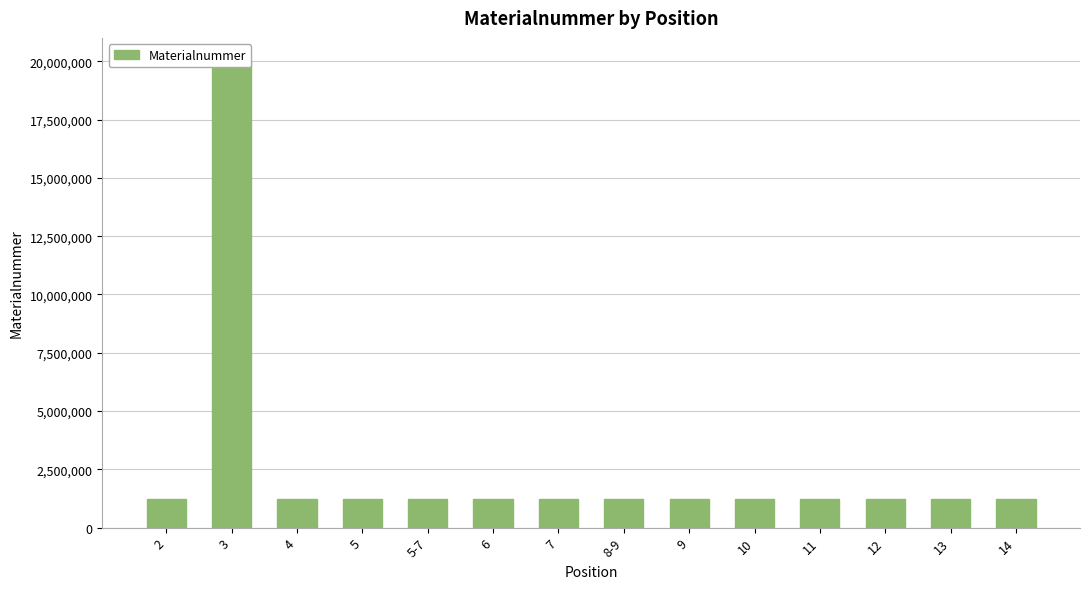

What is the difference between the maximum and minimum values?

18781949